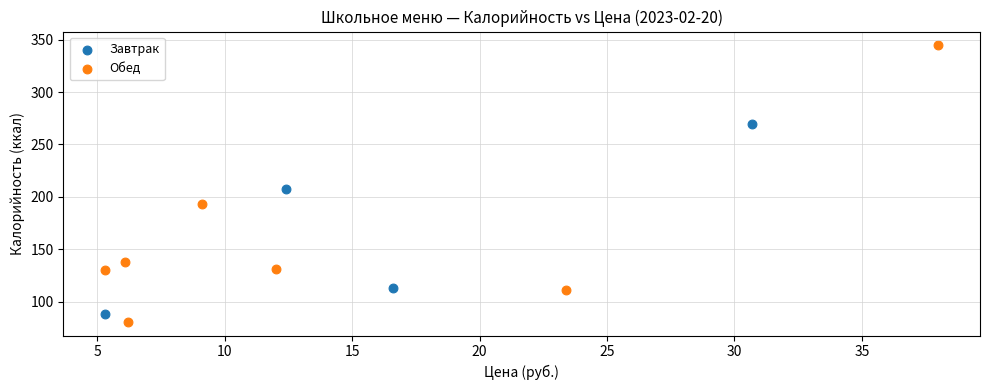

Which series contains the highest Y value?

Обед